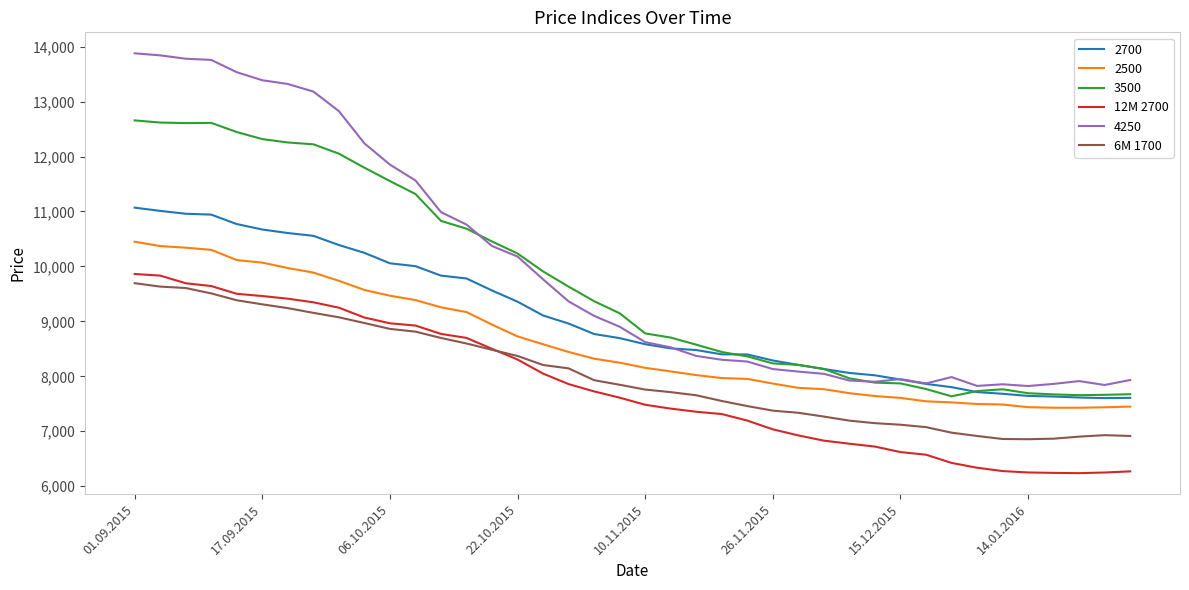

Which series has the largest range (max minus min)?

4250